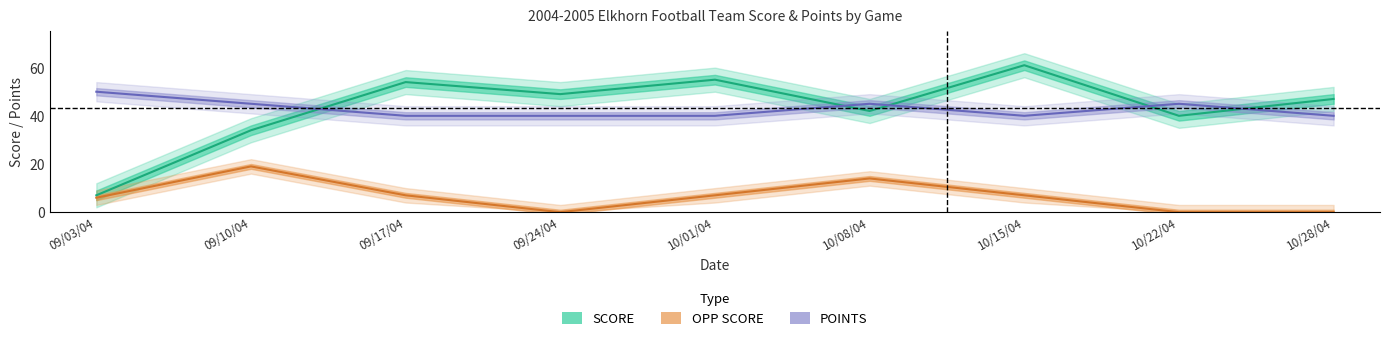

Between 09/24/04 and 10/28/04, which series saw the biggest shift?

SCORE